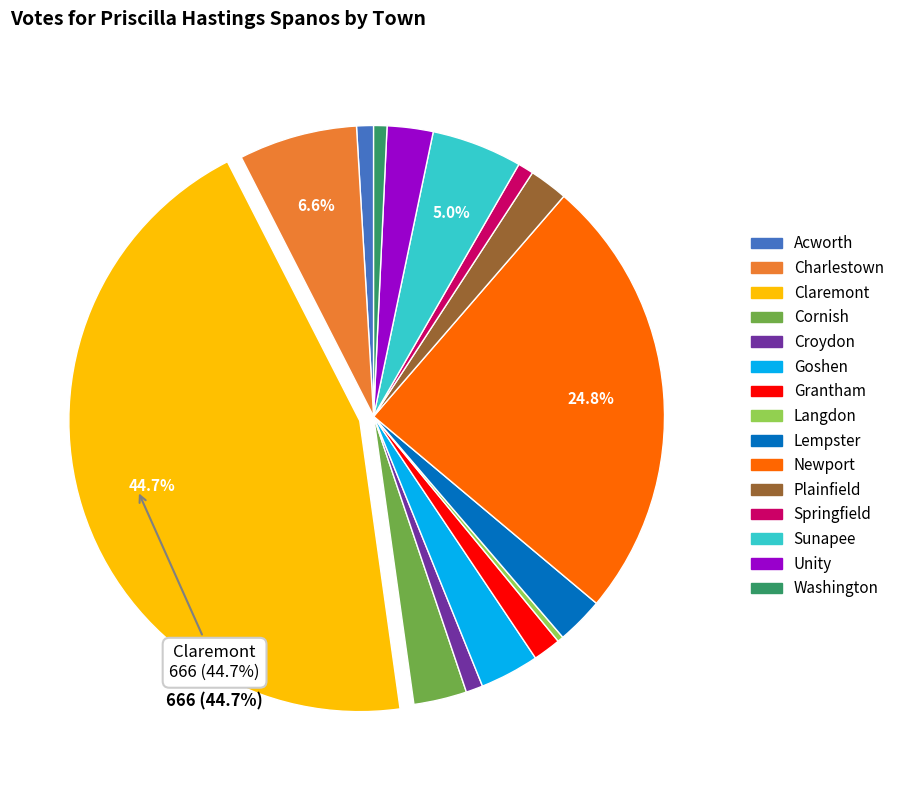

Approximately how many times larger is the value at Unity compared to Newport?

0.1